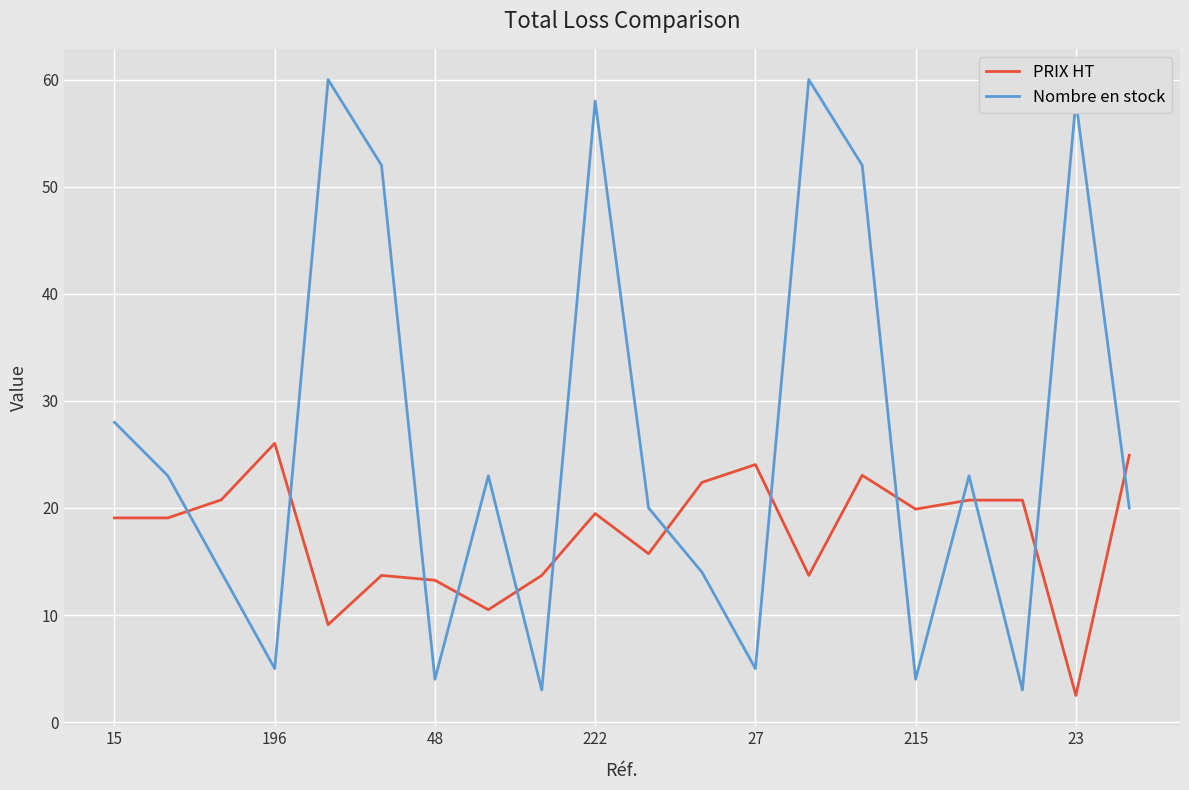

What is the maximum value shown in the chart?

60.0